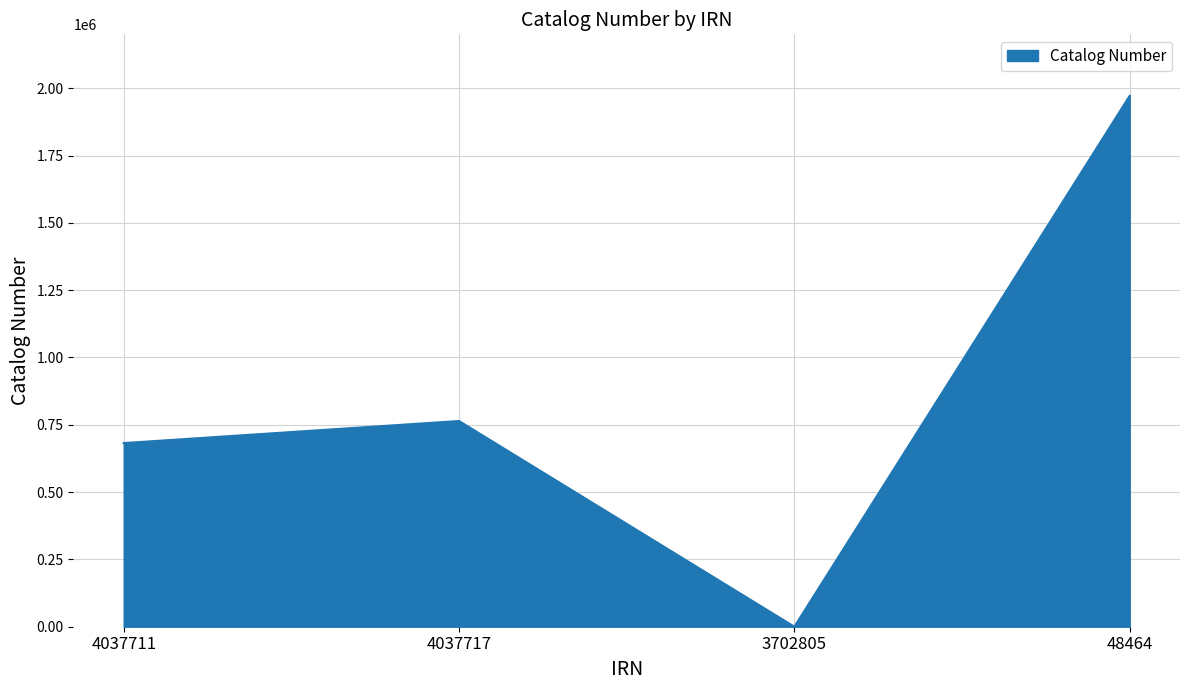

The chart shows a value of 764008 at 4037717. True or false?

True